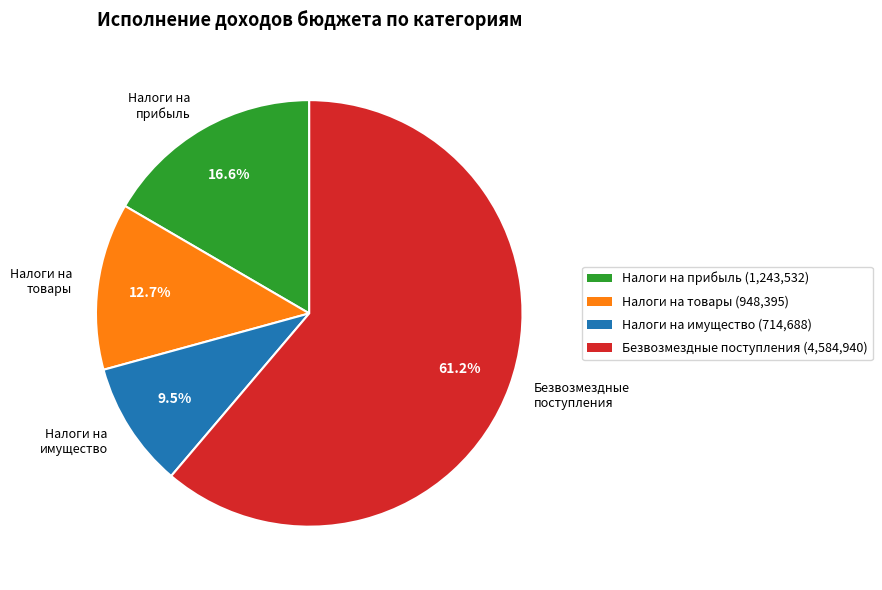

Between Налоги на товары and Налоги на прибыль, which is larger?

Налоги на прибыль